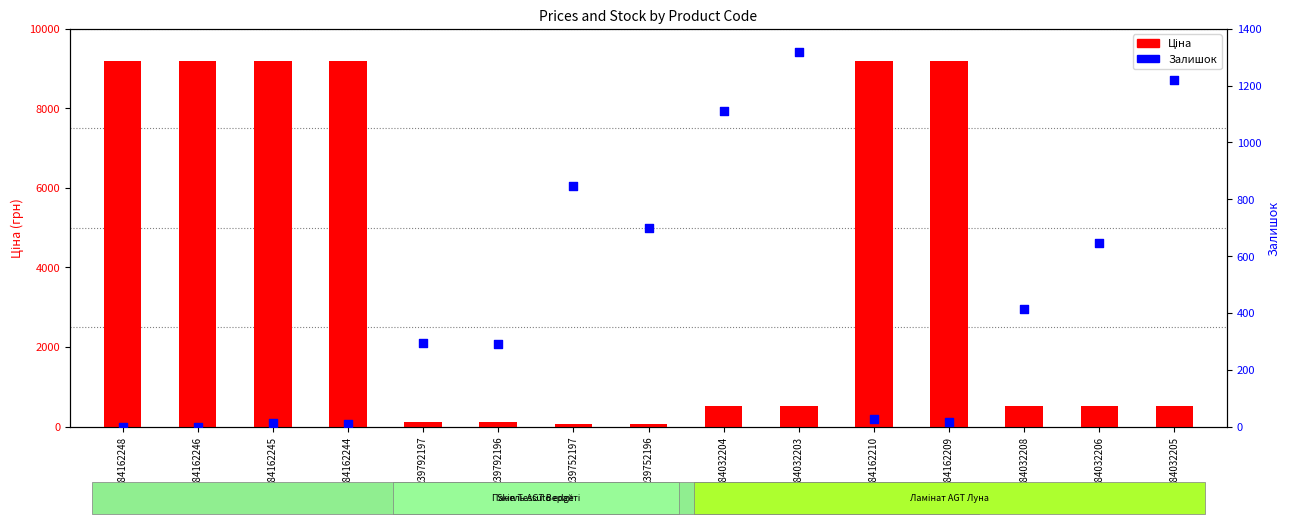

Which series has the widest spread of Y values?

Ціна